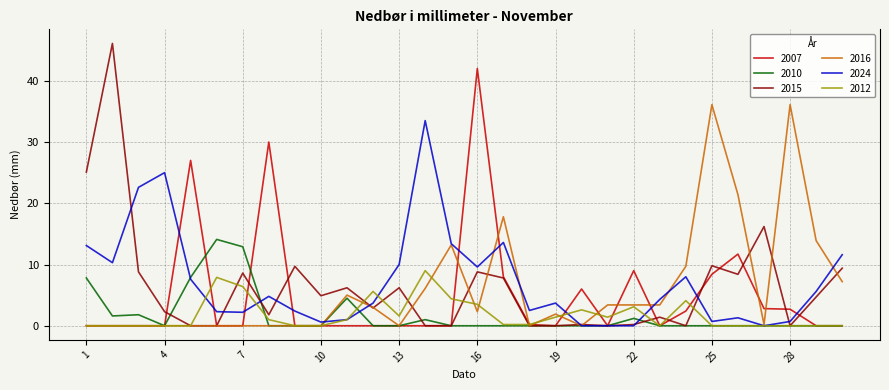

What is the highest value of the 2024 series?

33.5